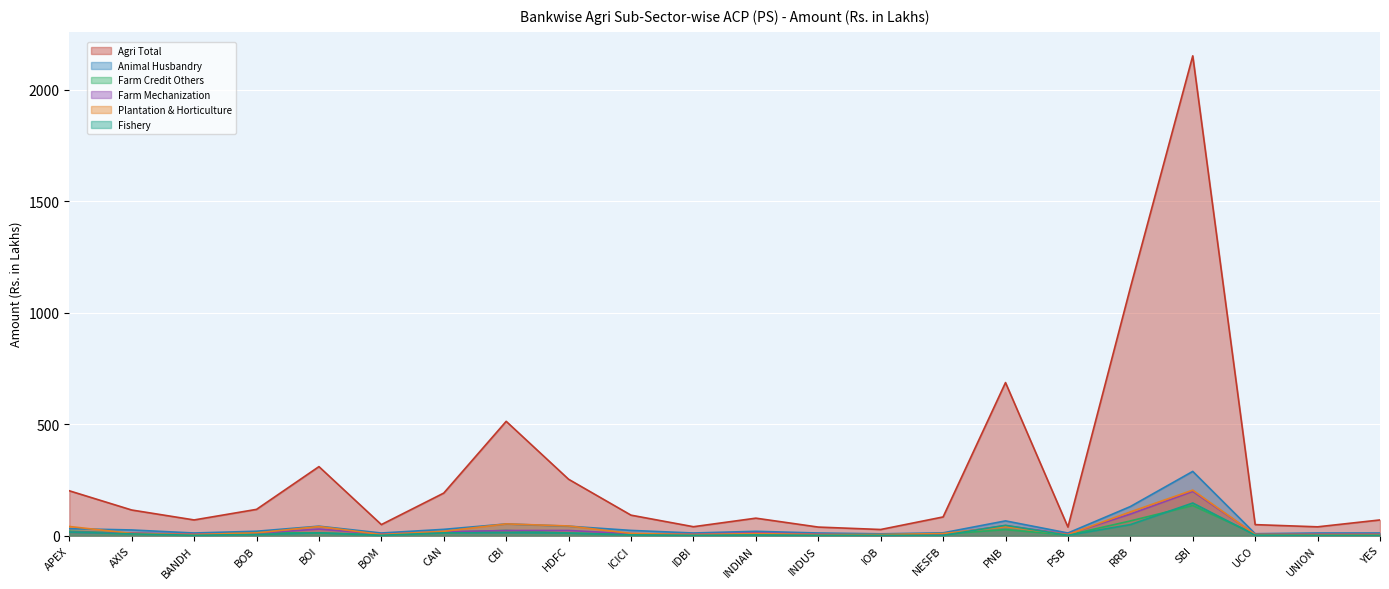

How many values in Farm Mechanization are above zero?

21